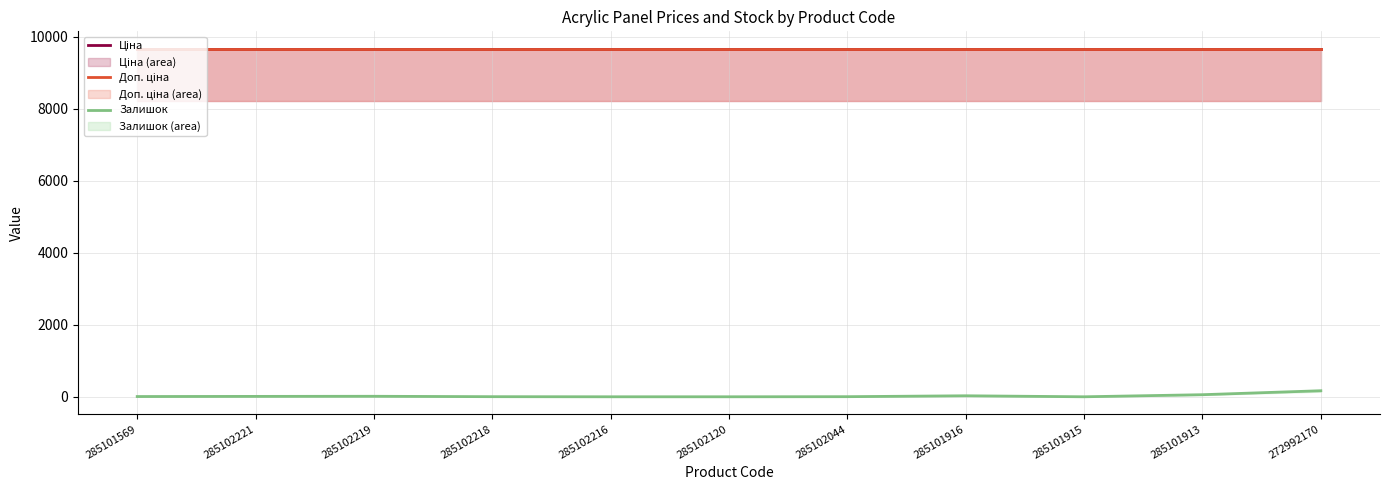

What is the sum of all Ціна values?

106311.3